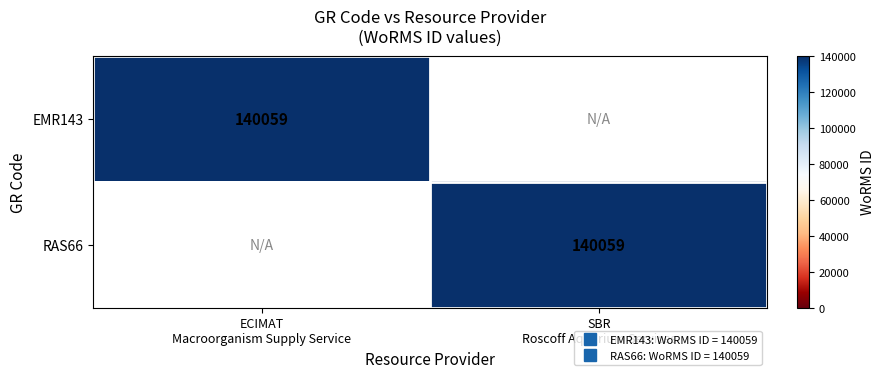

What is the total value across all series at SBR
Roscoff Aquarium Services?

140059